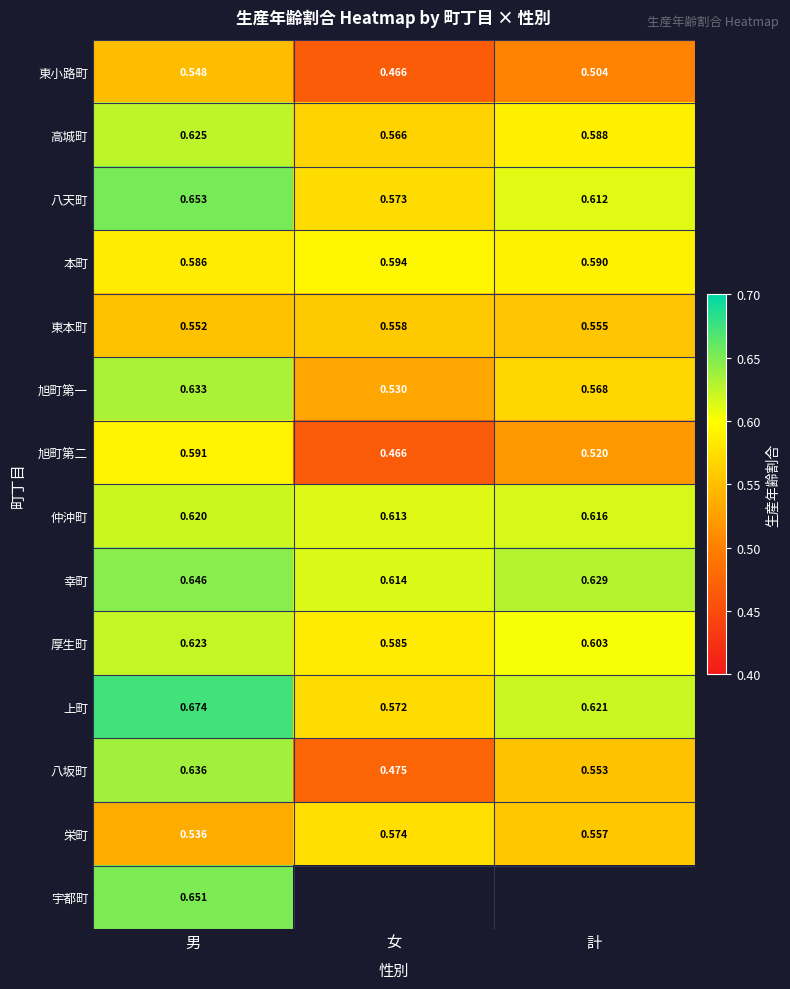

Where is 本町 nearest to the value 0?

男